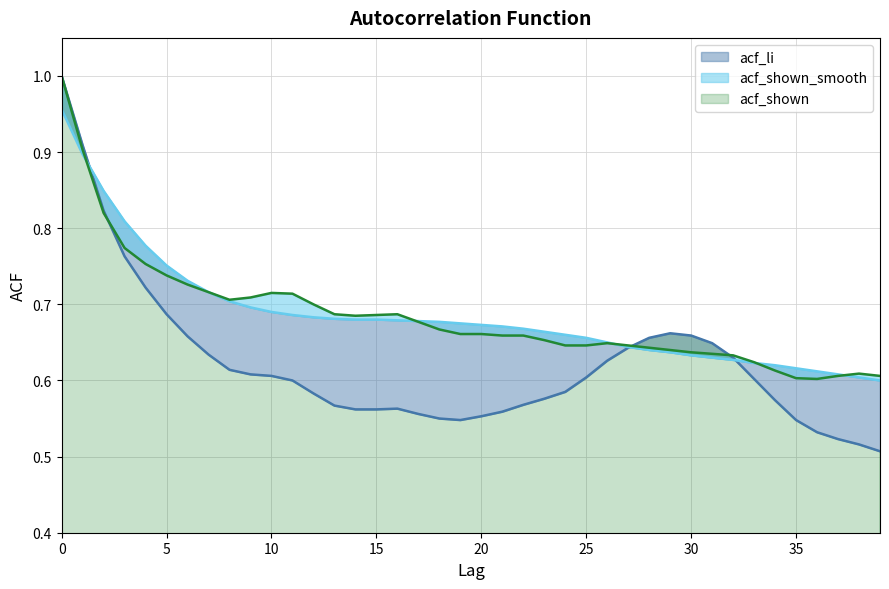

Which series has the largest total across all categories?

acf_shown_smooth